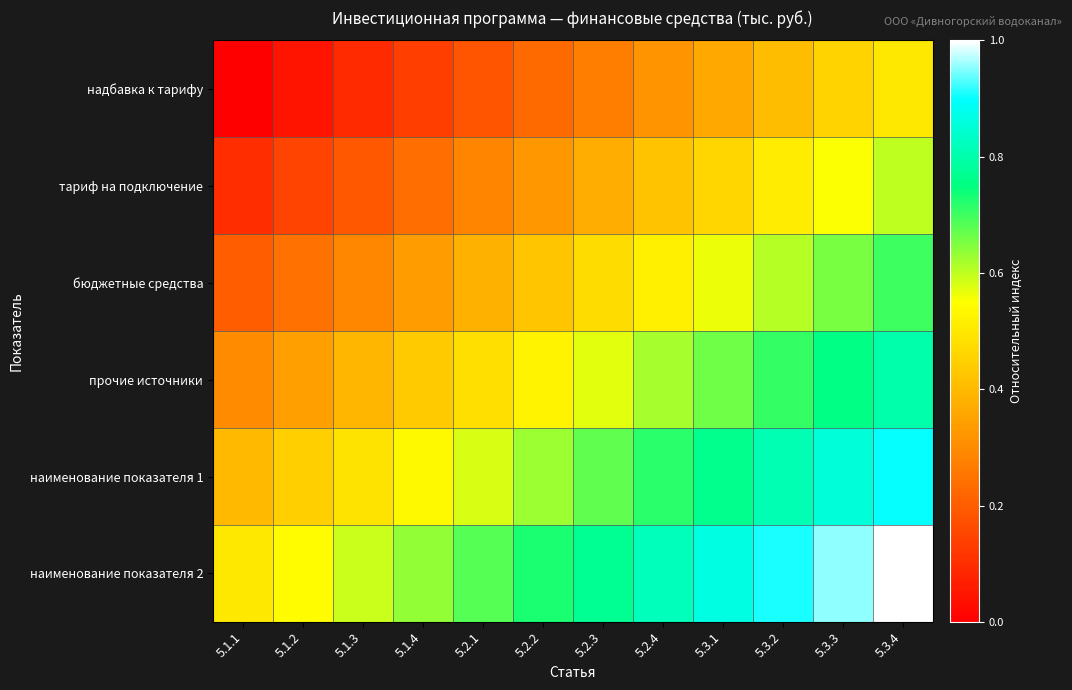

Reading left to right, what are all the values shown in this chart?

надбавка к тарифу: 5.1.1=0.0	5.1.2=0.0	5.1.3=0.1	5.1.4=0.1	5.2.1=0.2	5.2.2=0.2	5.2.3=0.3	5.2.4=0.3	5.3.1=0.4	5.3.2=0.4	5.3.3=0.5	5.3.4=0.5
тариф на подключение: 5.1.1=0.1	5.1.2=0.1	5.1.3=0.2	5.1.4=0.2	5.2.1=0.3	5.2.2=0.3	5.2.3=0.4	5.2.4=0.4	5.3.1=0.5	5.3.2=0.5	5.3.3=0.6	5.3.4=0.6
бюджетные средства: 5.1.1=0.2	5.1.2=0.2	5.1.3=0.3	5.1.4=0.3	5.2.1=0.4	5.2.2=0.4	5.2.3=0.5	5.2.4=0.5	5.3.1=0.6	5.3.2=0.6	5.3.3=0.7	5.3.4=0.7
прочие источники: 5.1.1=0.3	5.1.2=0.3	5.1.3=0.4	5.1.4=0.4	5.2.1=0.5	5.2.2=0.5	5.2.3=0.6	5.2.4=0.6	5.3.1=0.7	5.3.2=0.7	5.3.3=0.8	5.3.4=0.8
наименование показателя 1: 5.1.1=0.4	5.1.2=0.4	5.1.3=0.5	5.1.4=0.5	5.2.1=0.6	5.2.2=0.6	5.2.3=0.7	5.2.4=0.7	5.3.1=0.8	5.3.2=0.8	5.3.3=0.9	5.3.4=0.9
наименование показателя 2: 5.1.1=0.5	5.1.2=0.5	5.1.3=0.6	5.1.4=0.6	5.2.1=0.7	5.2.2=0.7	5.2.3=0.8	5.2.4=0.8	5.3.1=0.9	5.3.2=0.9	5.3.3=1.0	5.3.4=1.0